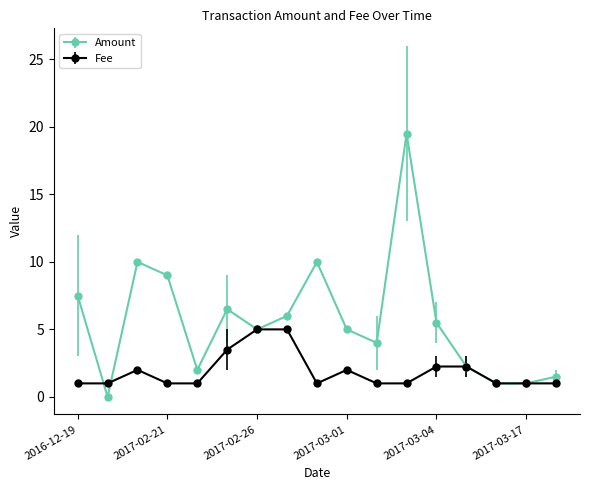

Which series has the largest total across all categories?

Amount